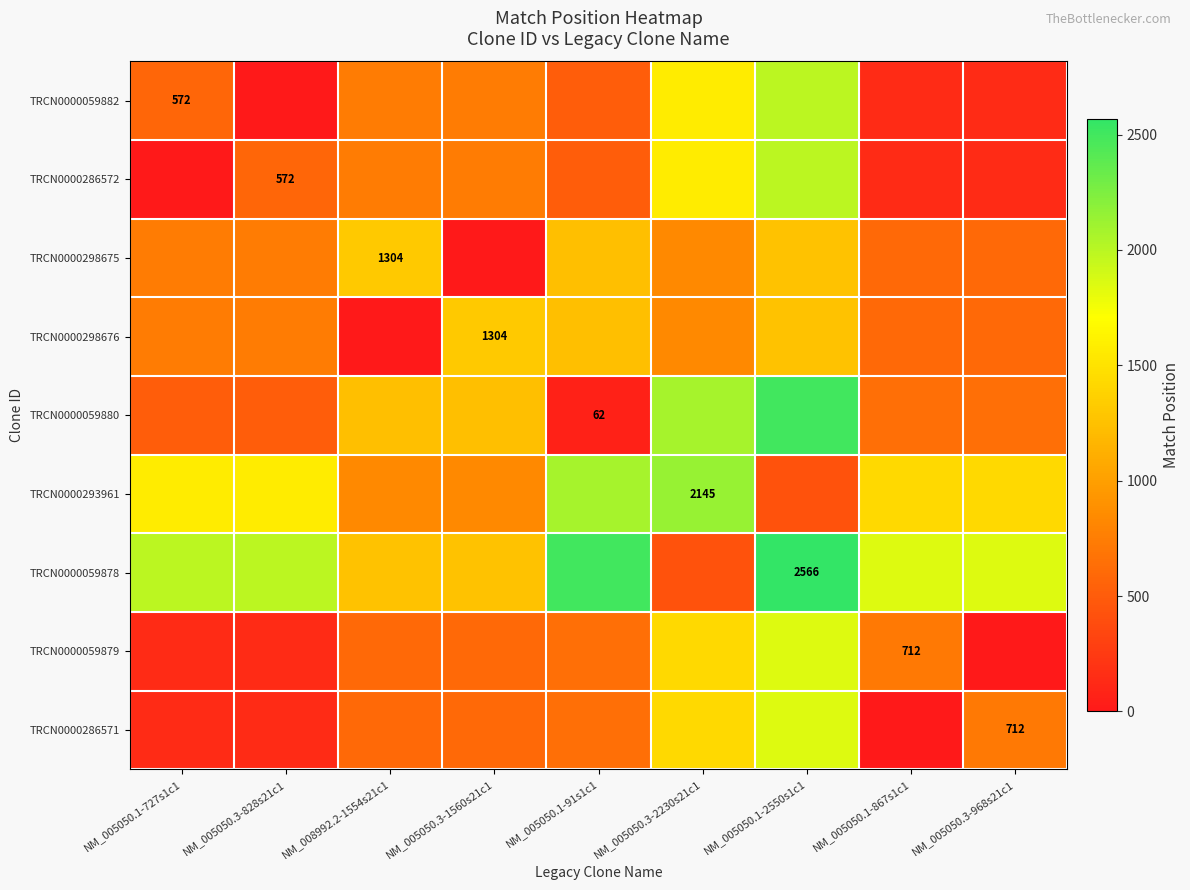

Rank the categories by TRCN0000286571 value from highest to lowest.

NM_005050.1-2550s1c1, NM_005050.3-2230s21c1, NM_005050.3-968s21c1, NM_005050.1-91s1c1, NM_008992.2-1554s21c1, NM_005050.3-1560s21c1, NM_005050.1-727s1c1, NM_005050.3-828s21c1, NM_005050.1-867s1c1